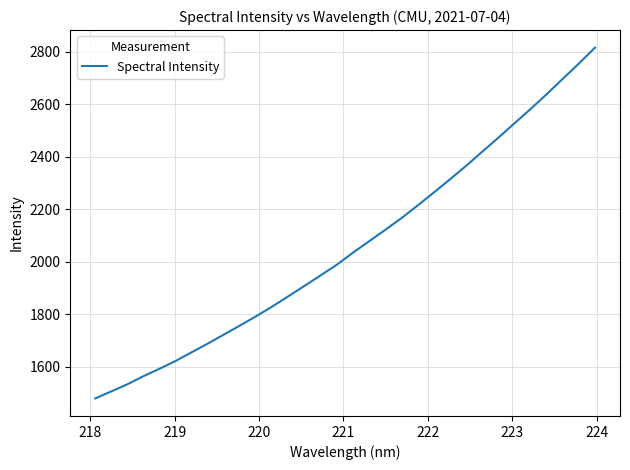

What is the greatest value displayed?

2815.2